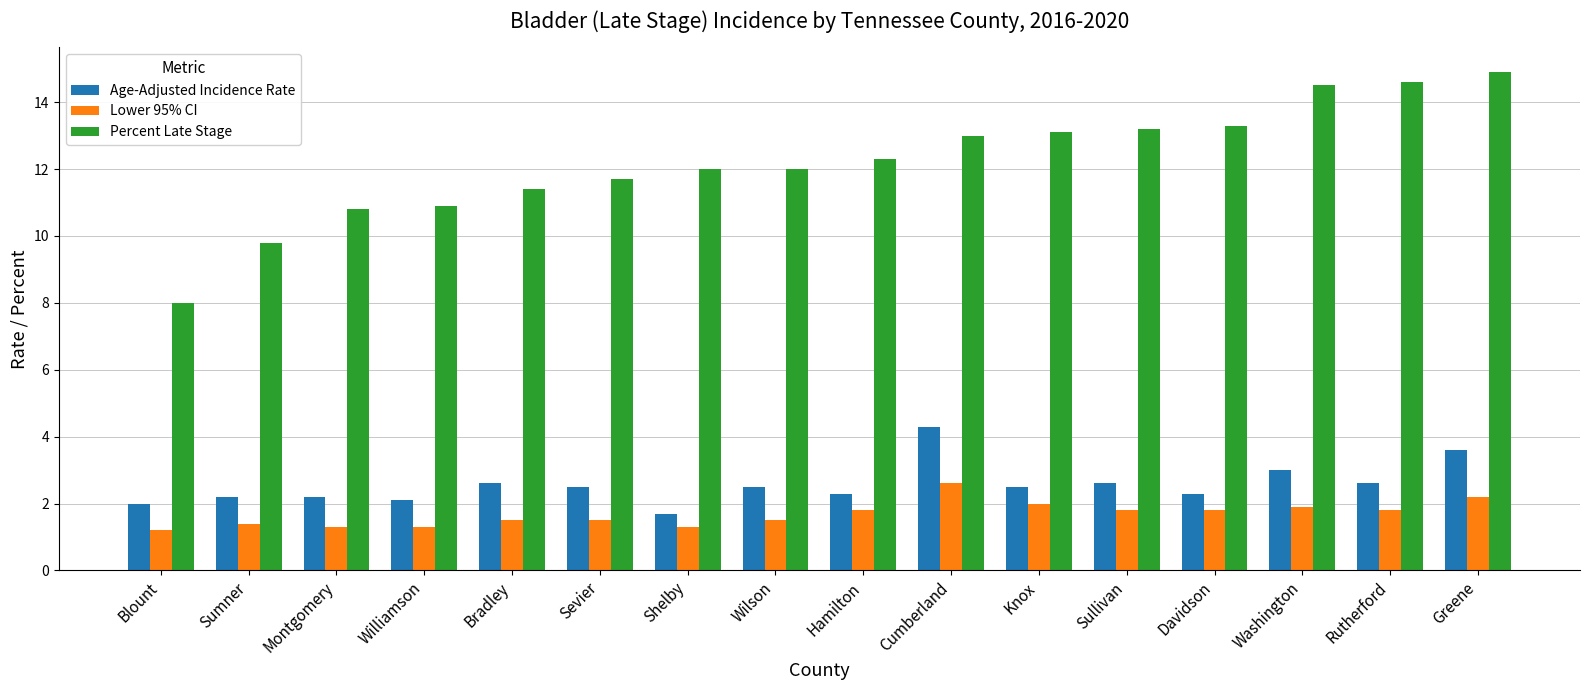

Which series has the widest spread of values?

Percent Late Stage